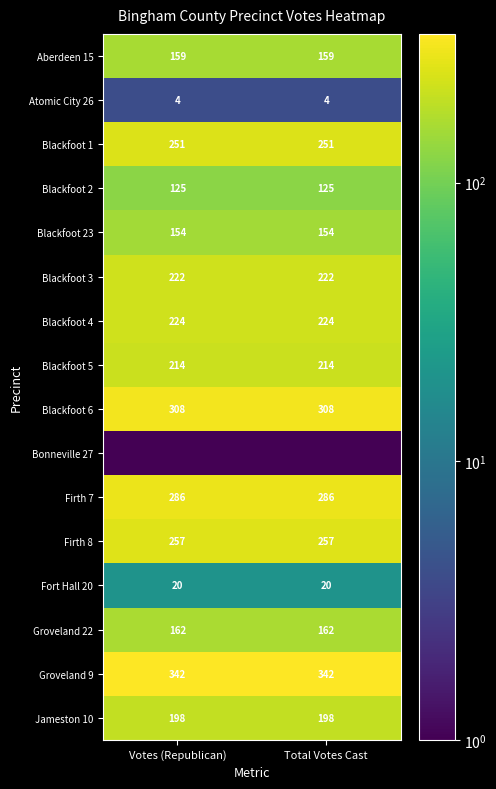

True or false: Aberdeen 15 has a value of 159.0 at Total Votes Cast.

True